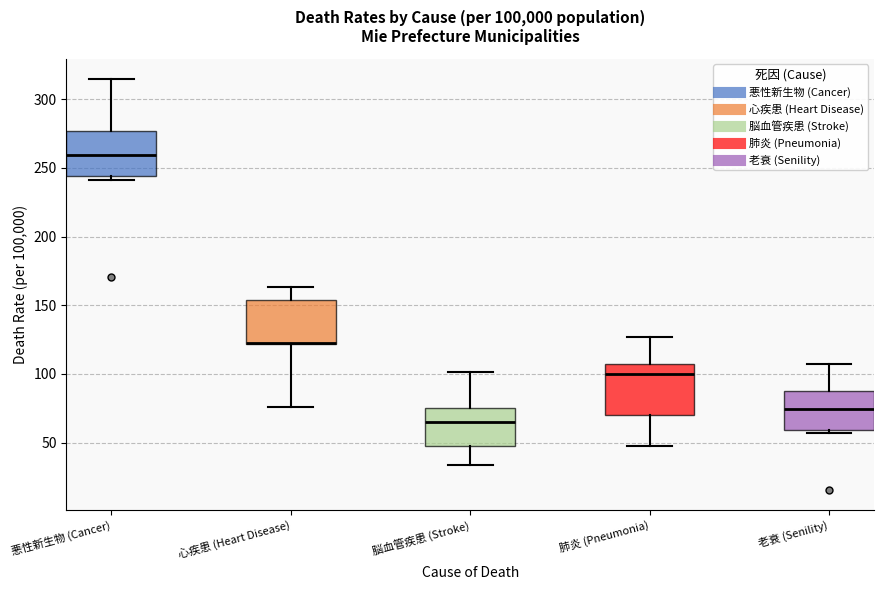

Reading left to right, read every box against the y-axis: the position of its median line, the range the box covers, and the ends of its whiskers. The values are not printed on the chart, so give them approximately, as read against the axis.

悪性新生物 (Cancer): median 260, box 245 to 275, whiskers 240 to 315
心疾患 (Heart Disease): median 125 (drawn on the box's lower edge), box 120 to 155, whiskers 75 to 165
脳血管疾患 (Stroke): median 65, box 45 to 75, whiskers 35 to 100
肺炎 (Pneumonia): median 100, box 70 to 105, whiskers 45 to 125
老衰 (Senility): median 75, box 60 to 85, whiskers 55 to 105